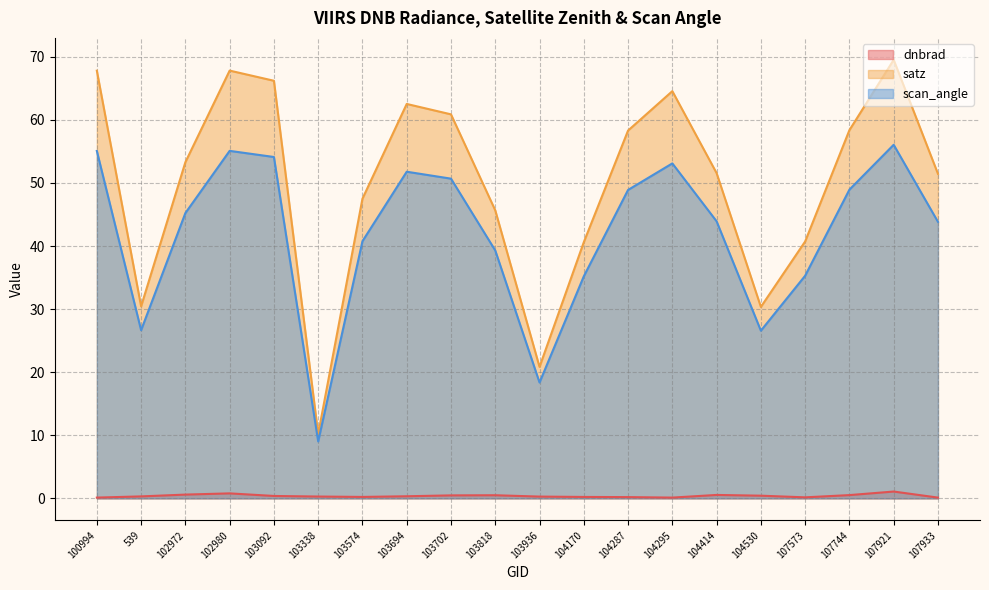

Which has a higher value, 102980 or 103818?

102980